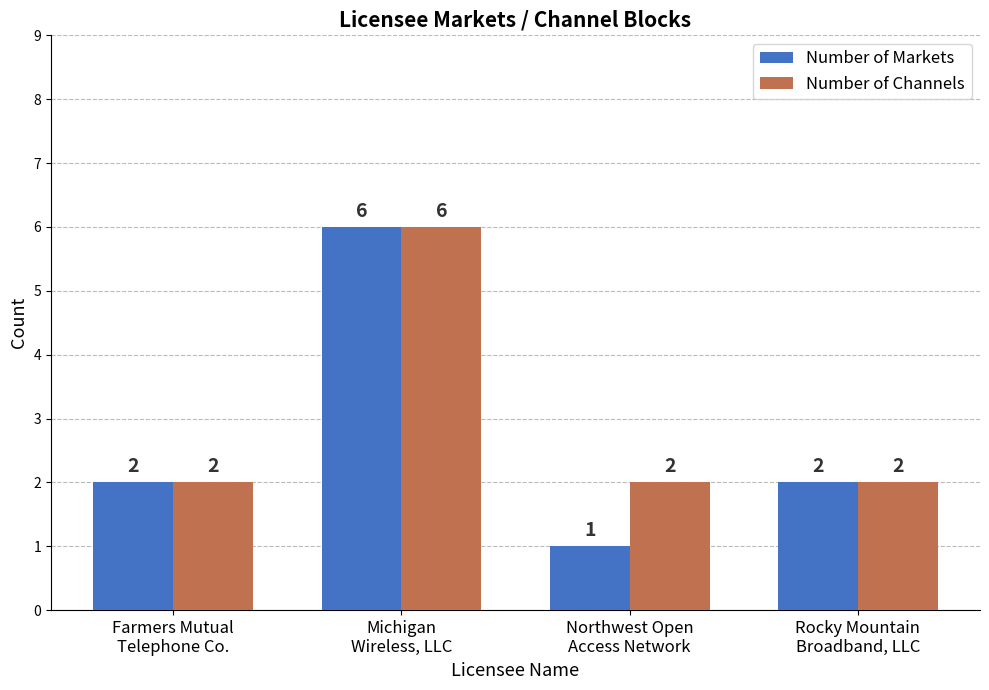

What is the difference between the Number of Markets values at Michigan
Wireless, LLC and Rocky Mountain
Broadband, LLC?

4